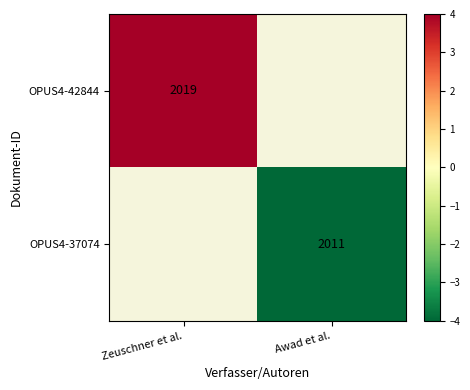

The value of OPUS4-42844 at Zeuschner et al. is 2019. True or false?

True